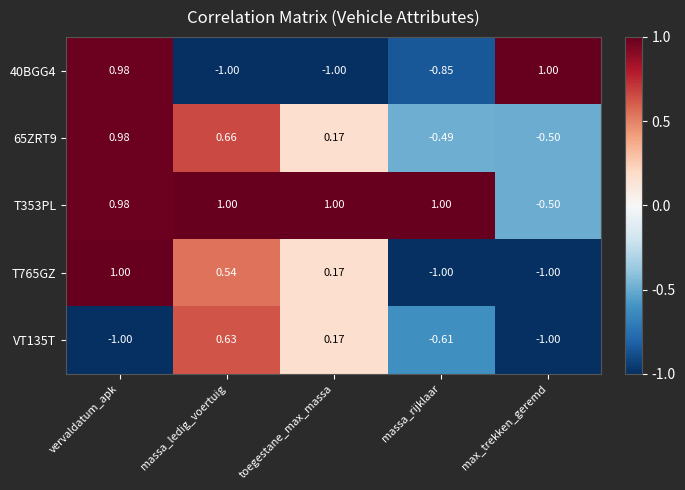

How many values in VT135T are above zero?

2